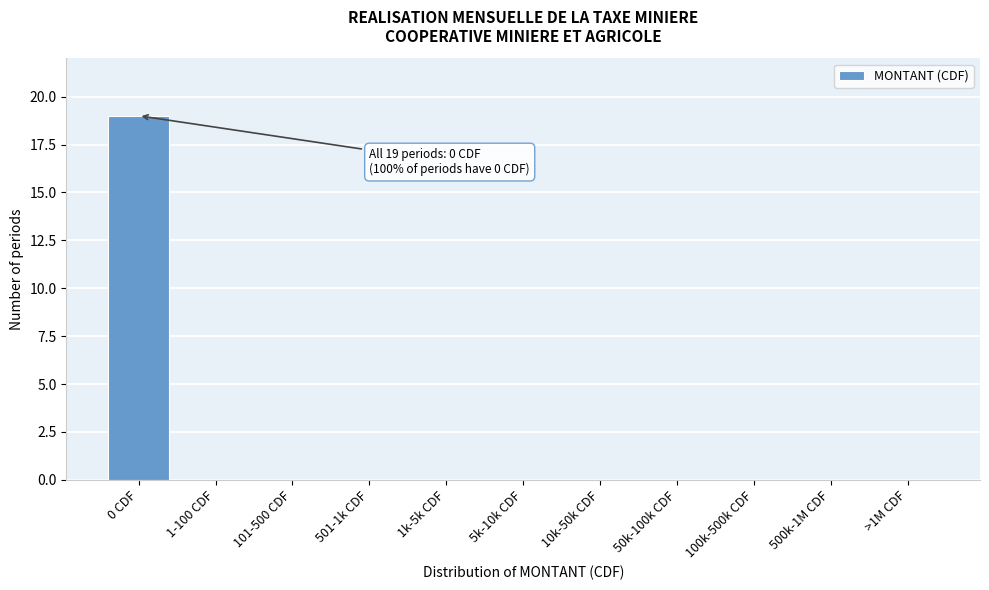

Reading right to left, what are all the values shown in this chart?

>1M CDF=0	500k-1M CDF=0	100k-500k CDF=0	50k-100k CDF=0	10k-50k CDF=0	5k-10k CDF=0	1k-5k CDF=0	501-1k CDF=0	101-500 CDF=0	1-100 CDF=0	0 CDF=19